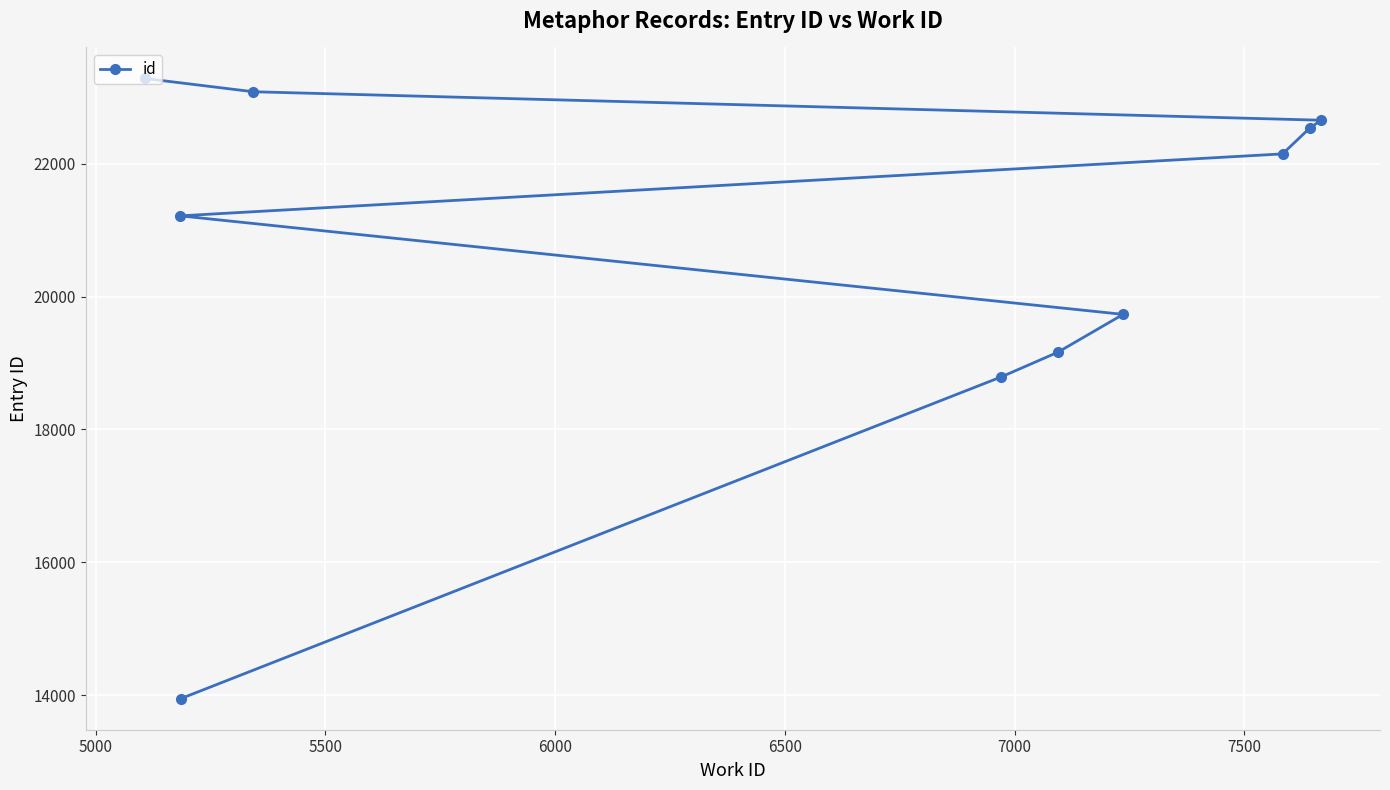

What is the sum of all values?

206567